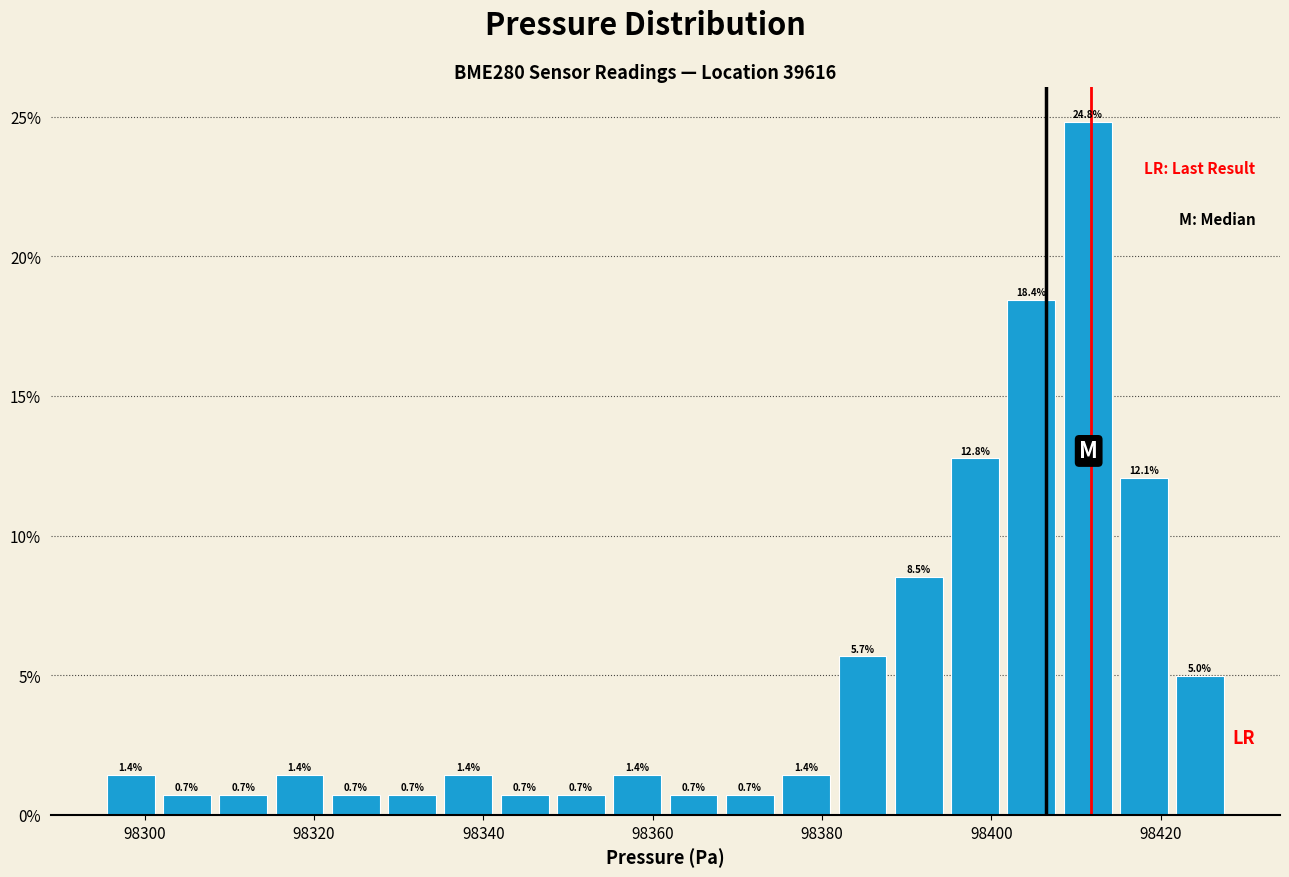

Around what value on the x-axis is the tallest bar? Give the approximate position of its centre, as read against the axis.

98412